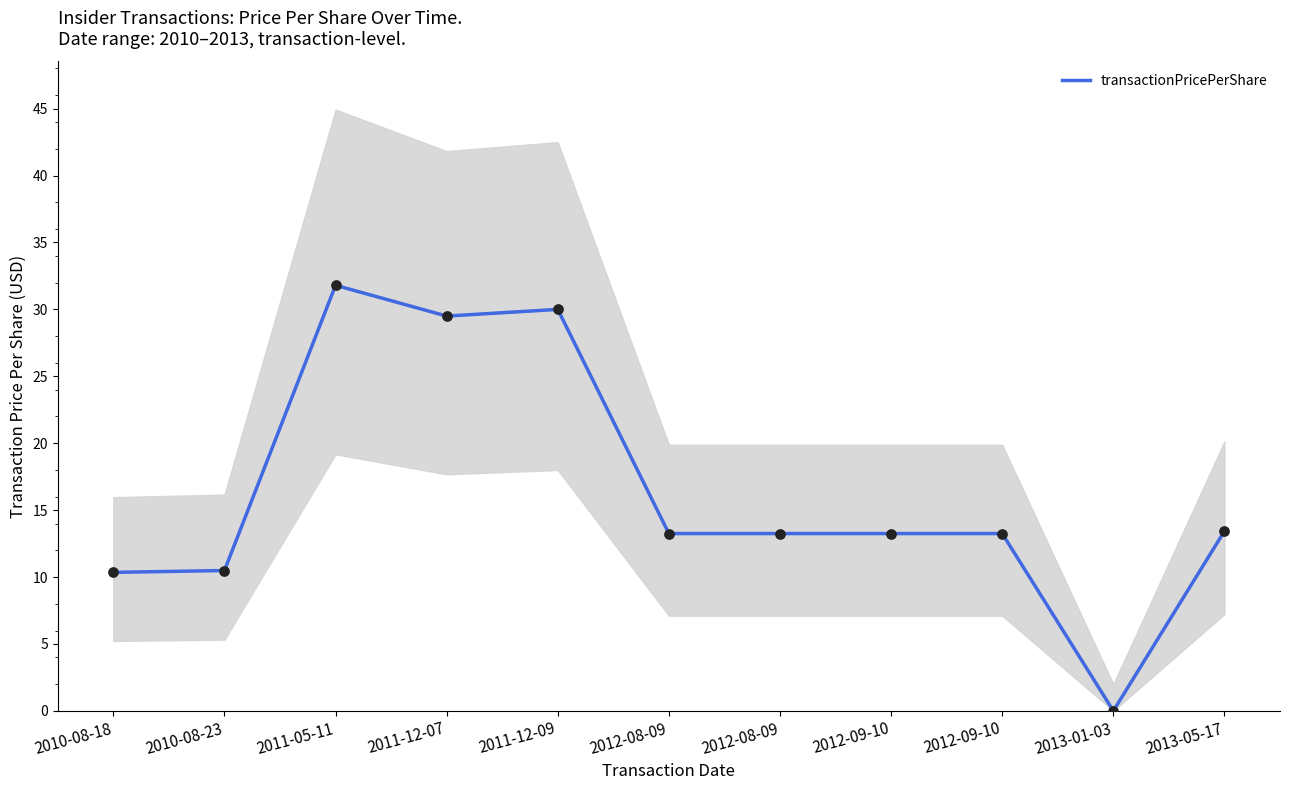

Between 2013-05-17 and 2012-09-10, which is larger?

2013-05-17